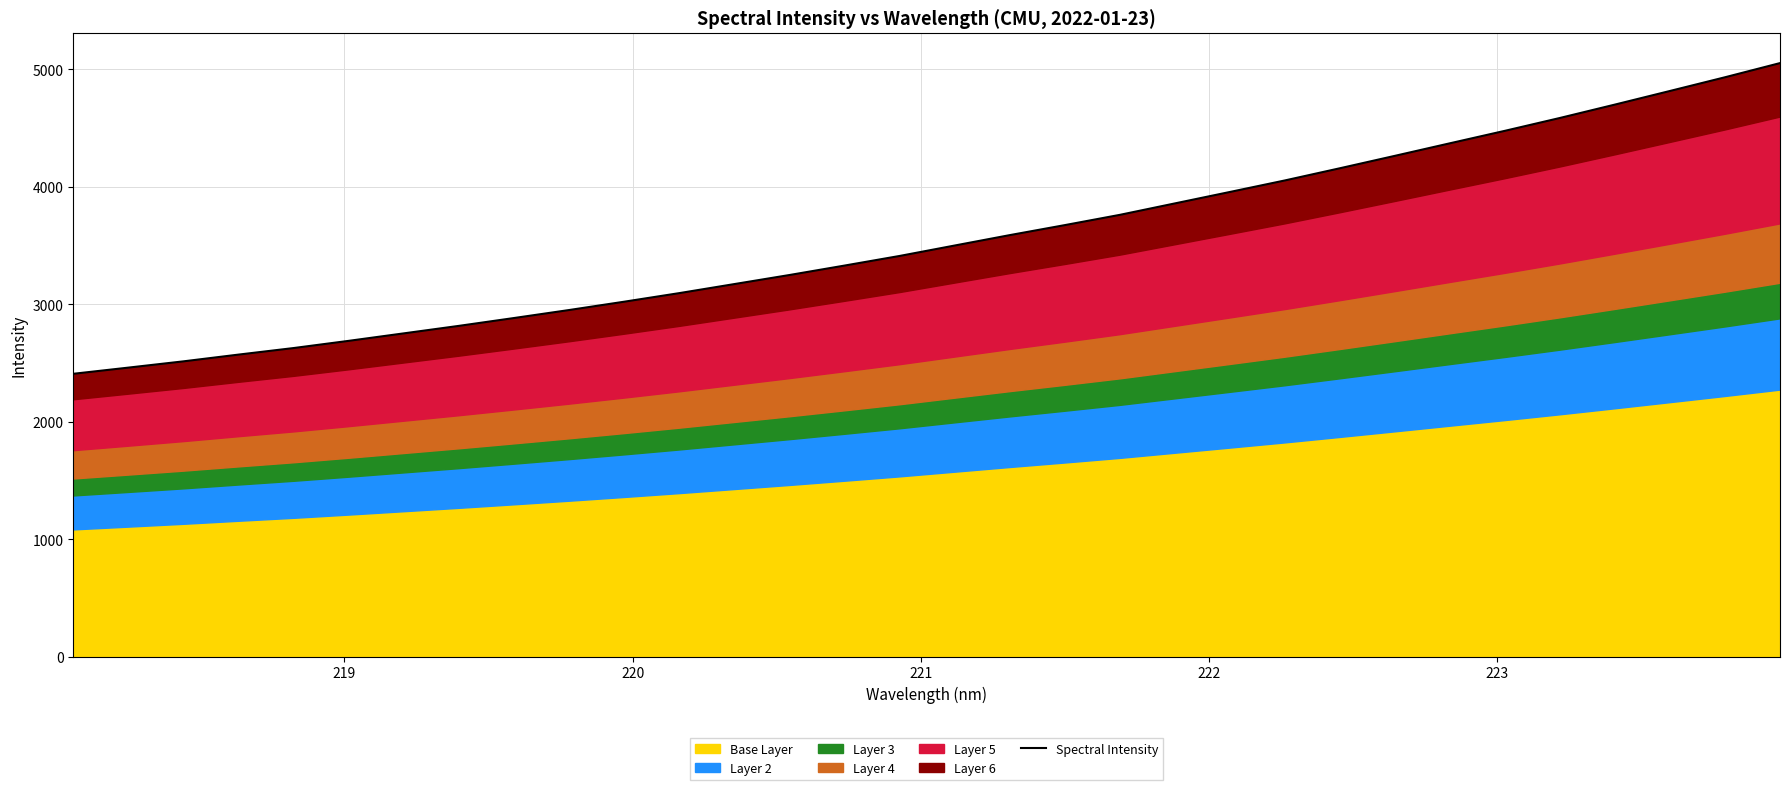

What is the greatest value displayed?

5052.7